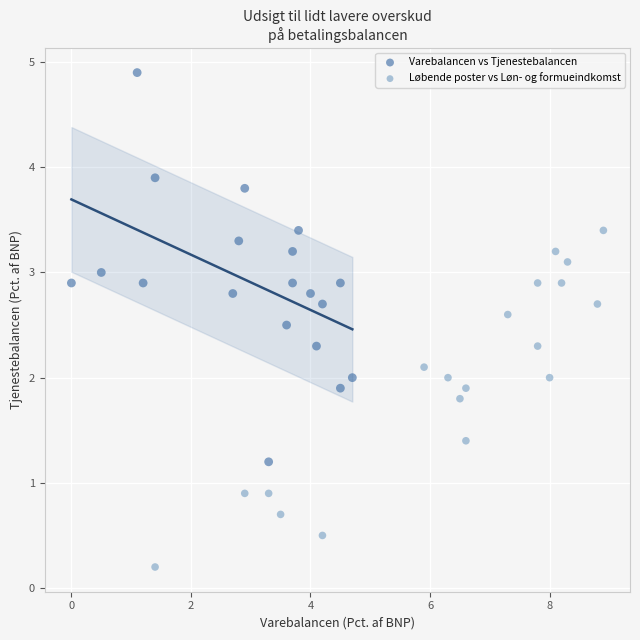

Which series contains the lowest Y value?

Løbende poster vs Løn- og formueindkomst